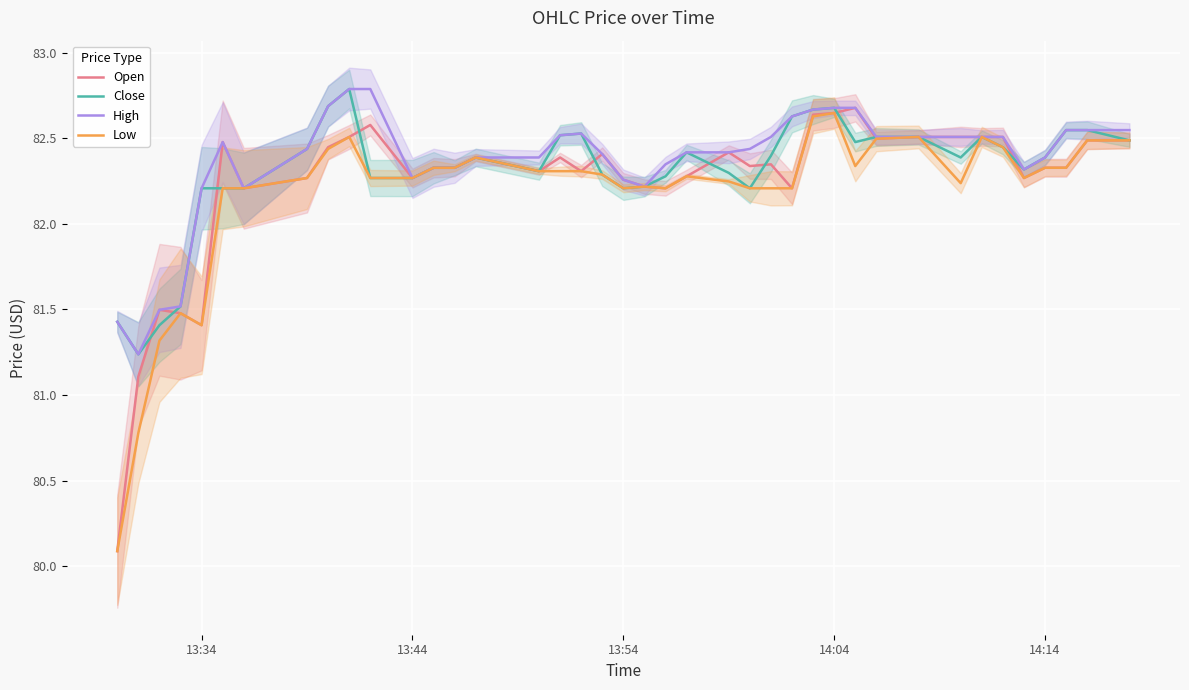

What is the minimum value for Low?

80.1